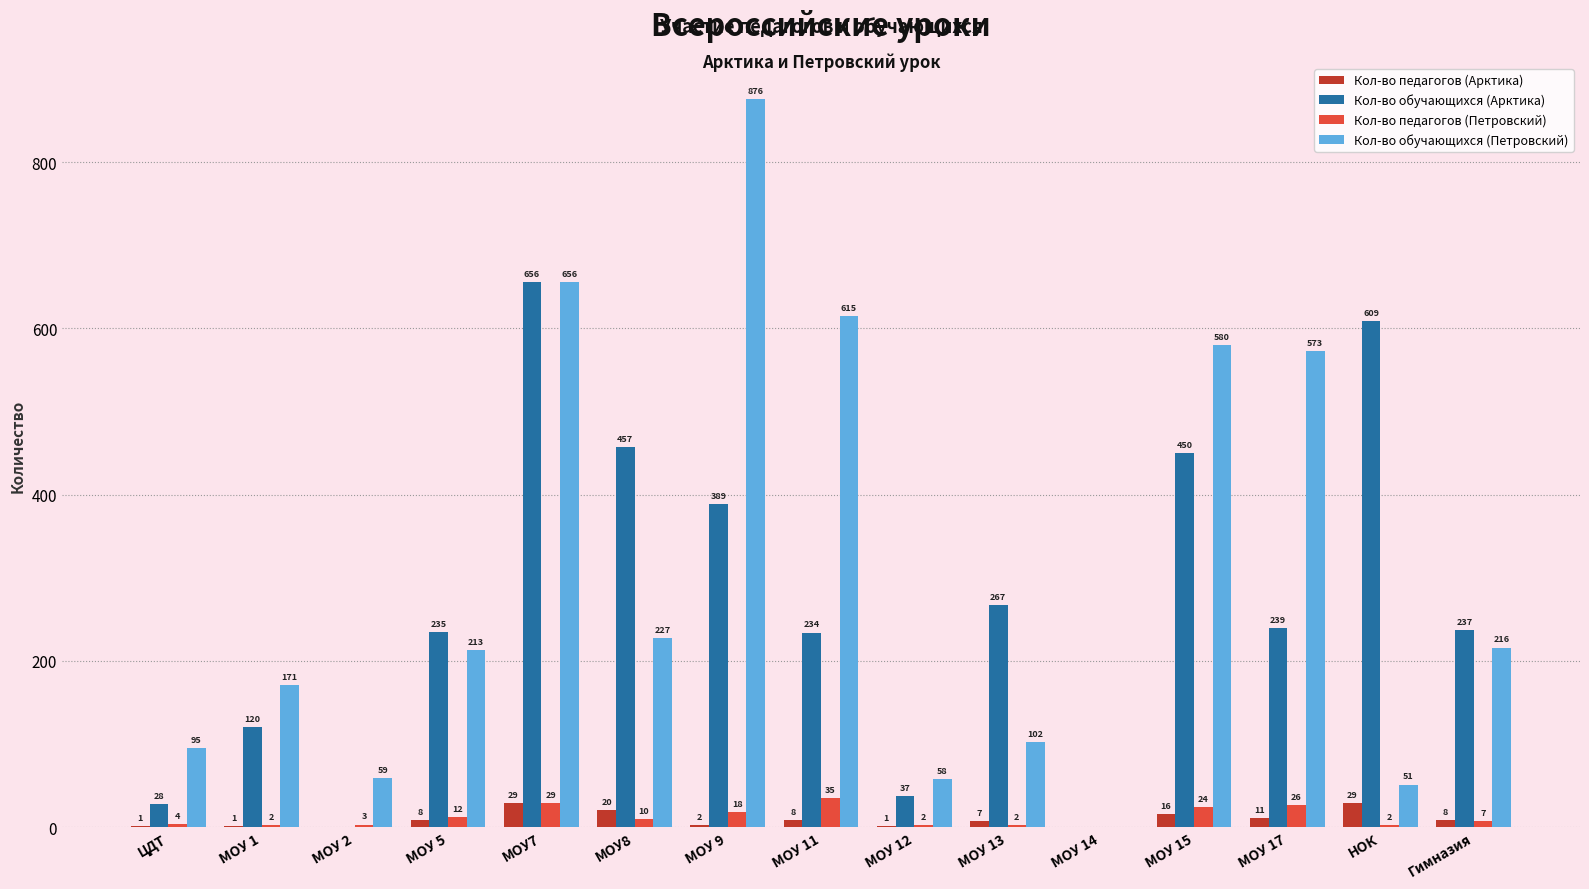

Count the number of data series in this chart.

4